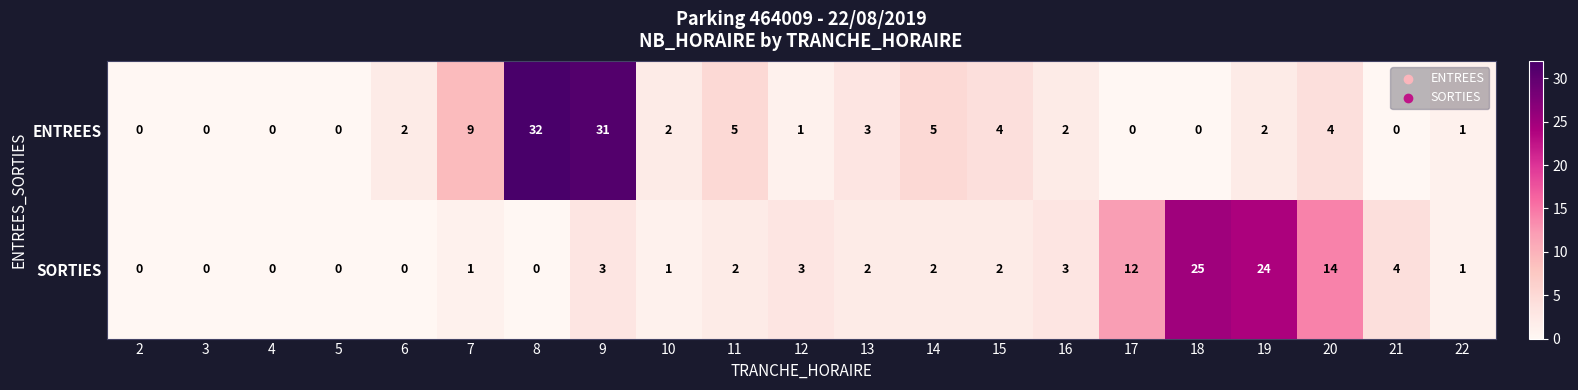

List the series in order of their overall mean, highest first.

ENTREES, SORTIES